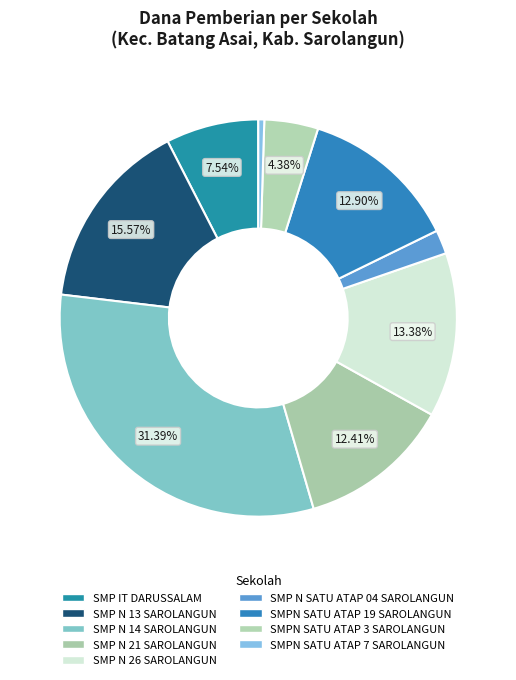

Which category has the smallest portion of the pie?

SMPN SATU ATAP 7 SAROLANGUN